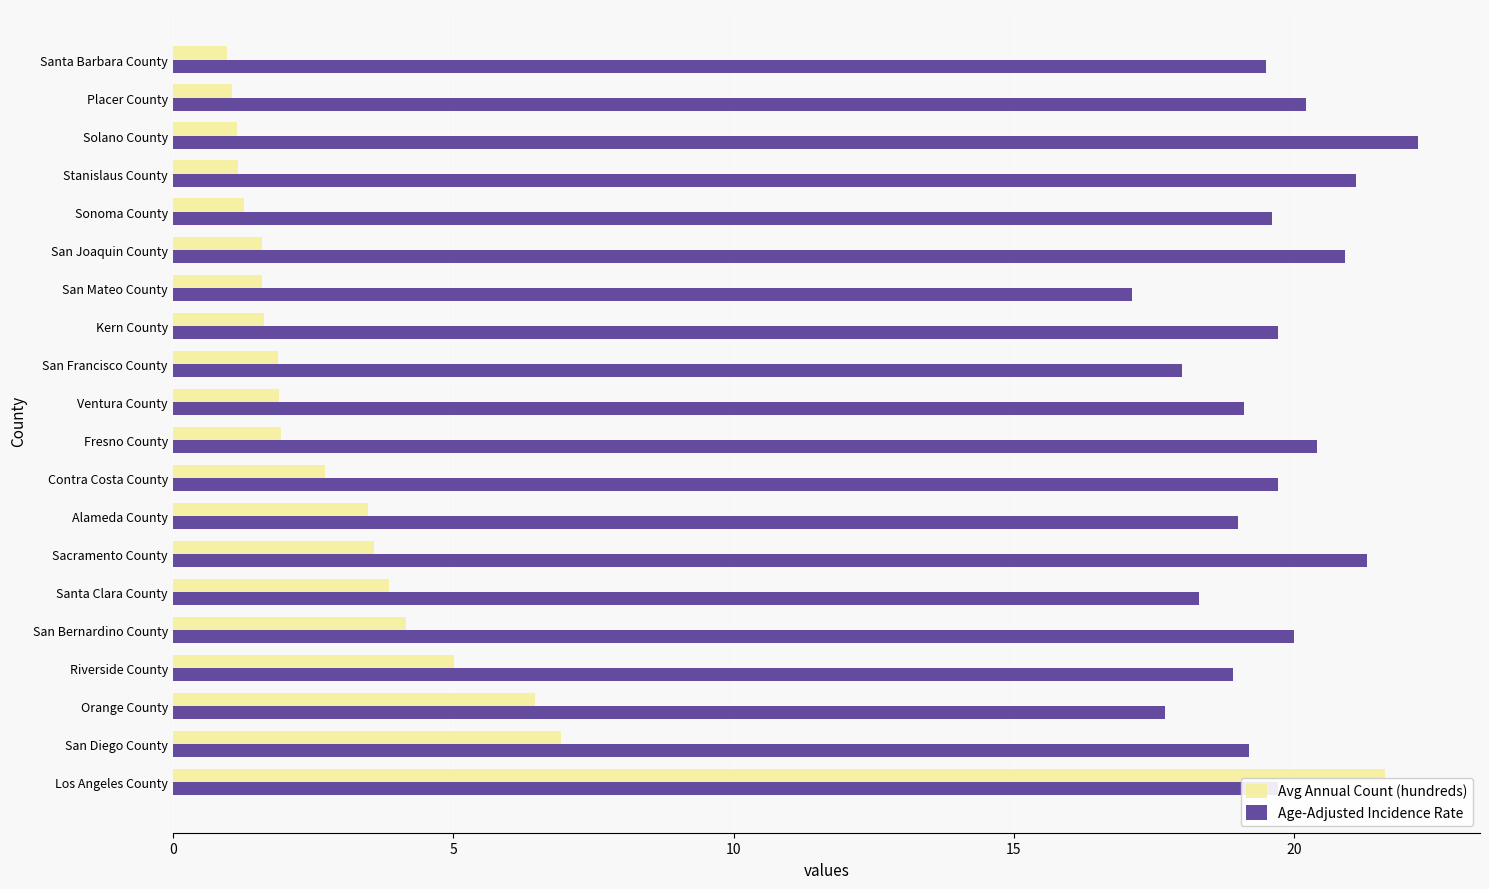

What is the difference between the Age-Adjusted Incidence Rate values at Contra Costa County and San Francisco County?

1.7